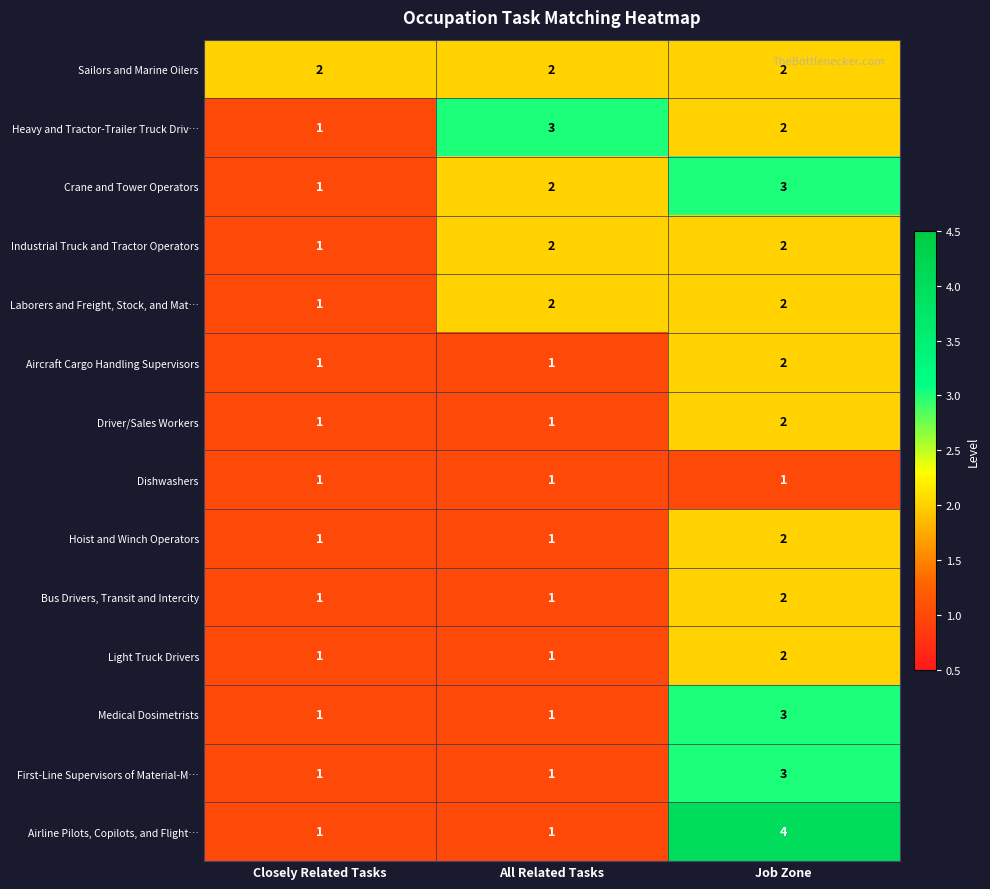

Is it true that Bus Drivers, Transit and Intercity equals 2 at All Related Tasks?

False